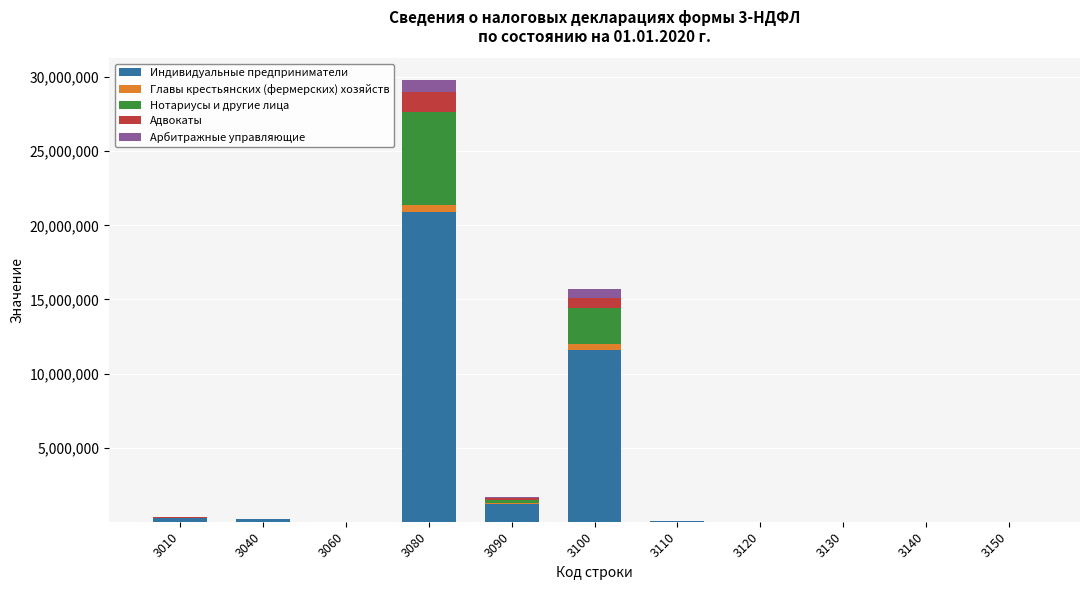

What is the sum of all Индивидуальные предприниматели values?

34222810